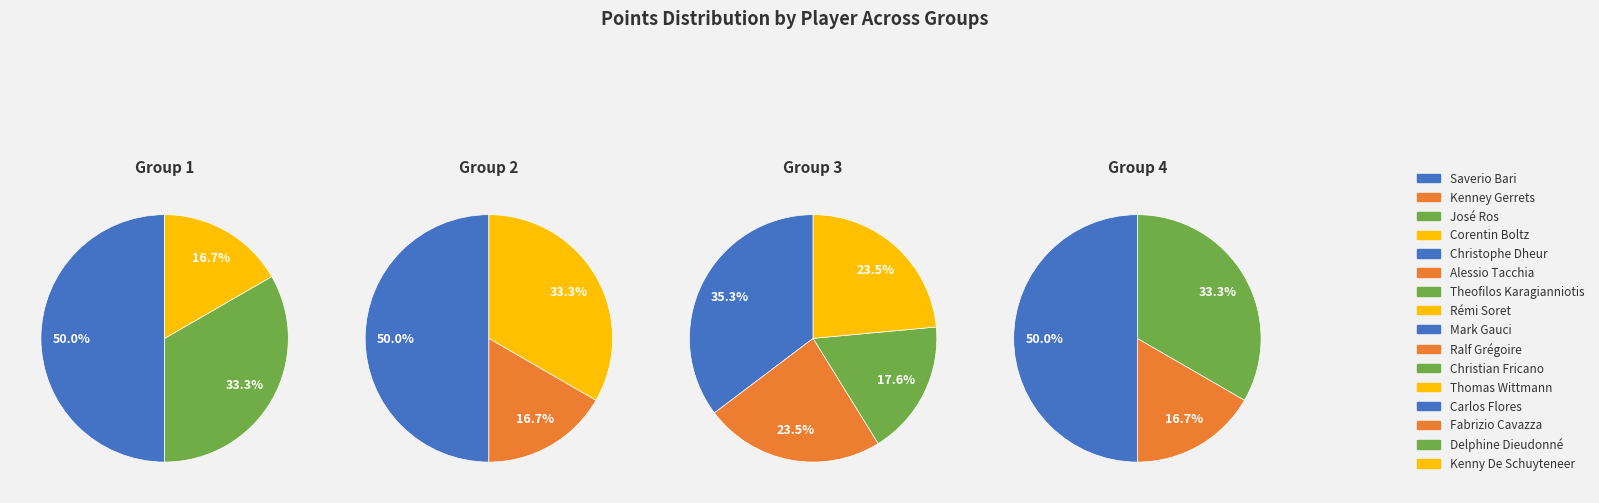

Is there a majority slice in this chart?

No